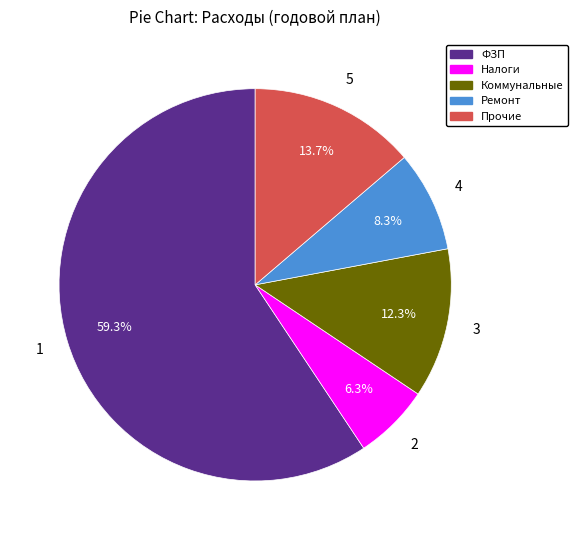

What is the ratio of the value at Налоги to the value at Ремонт?

0.8